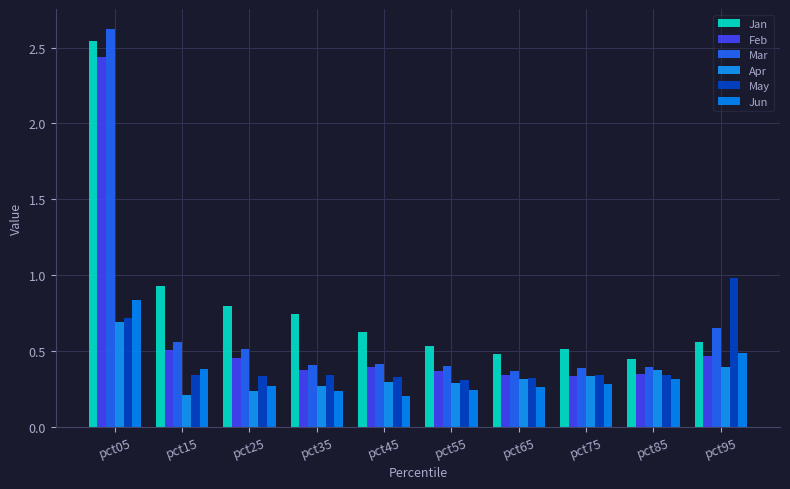

Rank the series at pct45 from highest to lowest value.

Jan, Mar, Feb, May, Apr, Jun